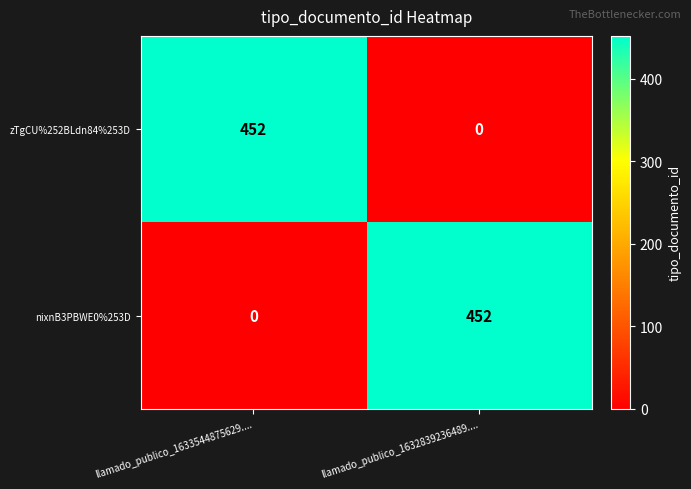

What is the difference between the maximum and minimum values in the nixnB3PBWE0%253D series?

452